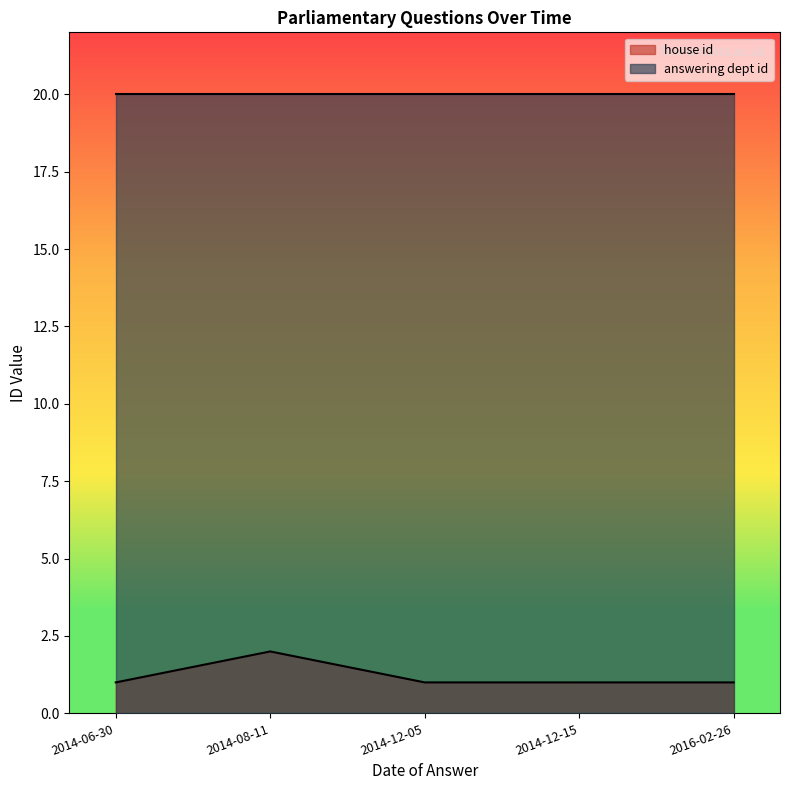

Rank the series by their average value, from highest to lowest.

answering dept id, house id